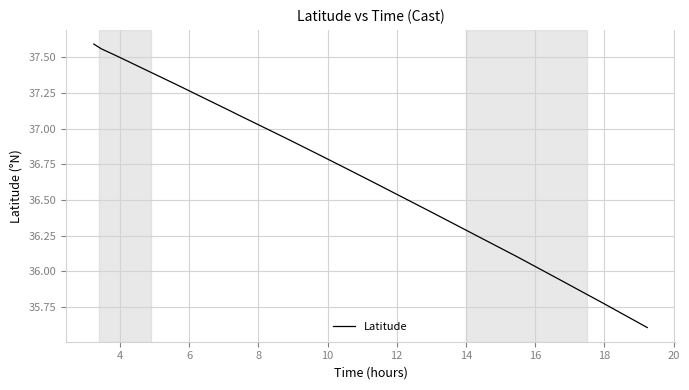

Does the chart have visible grid lines?

Yes